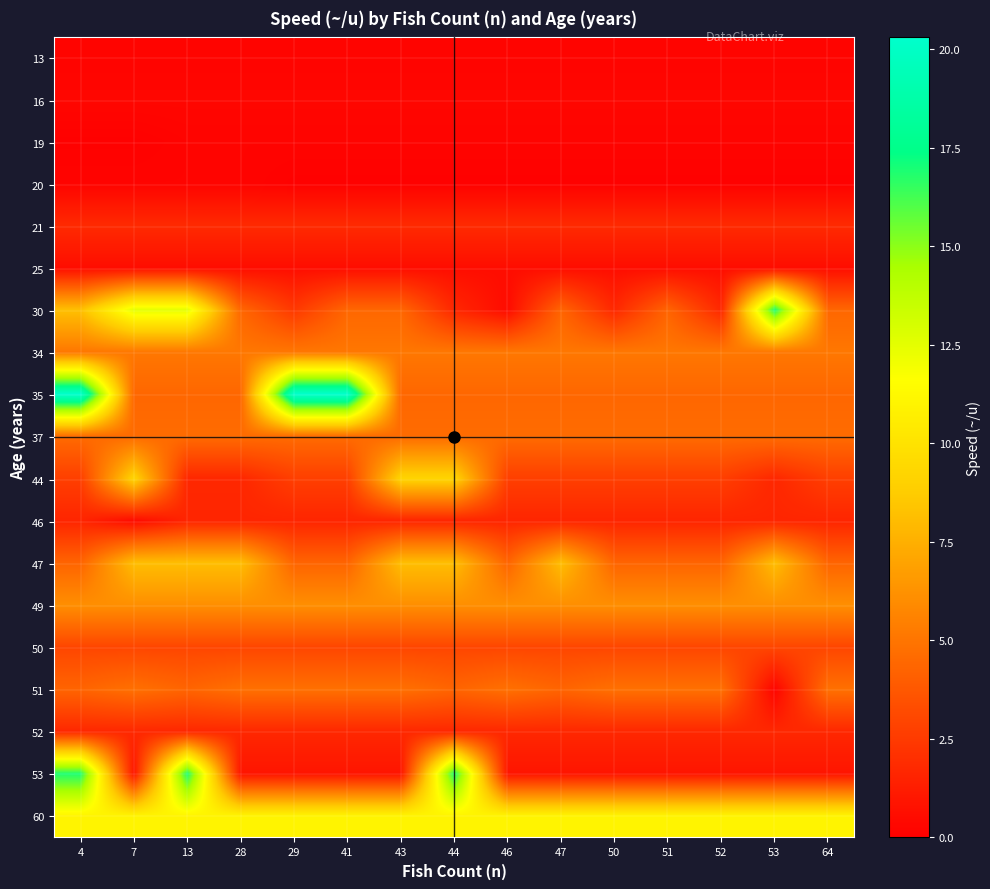

What is the difference between the highest and lowest values at 51?

10.9